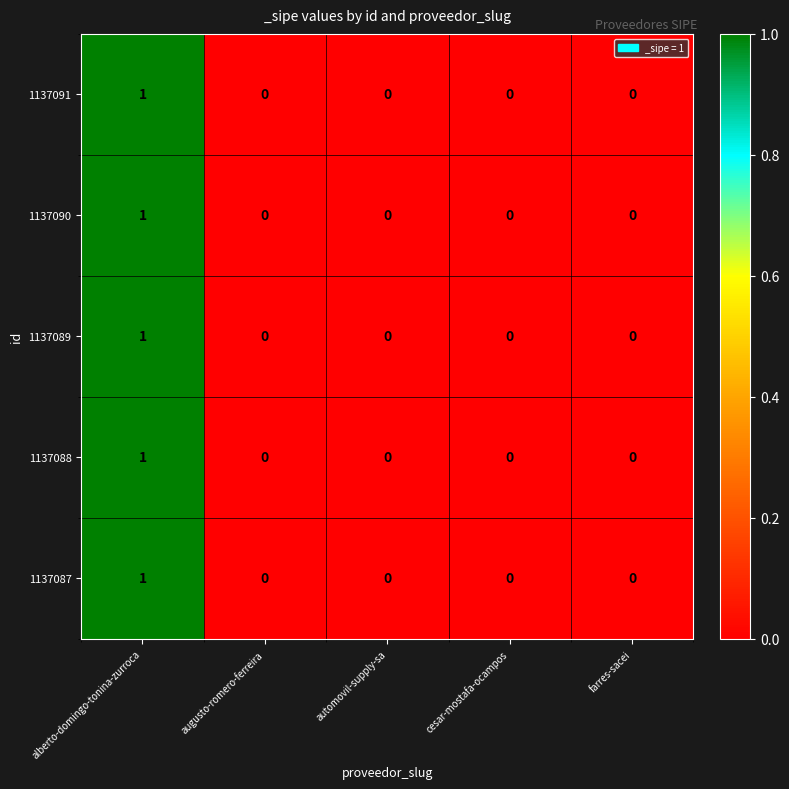

Reading left to right, extract all data points from this chart.

1137091: alberto-domingo-tonina-zurroca=1	augusto-romero-ferreira=0	automovil-supply-sa=0	cesar-mostafa-ocampos=0	farres-sacei=0
1137090: alberto-domingo-tonina-zurroca=1	augusto-romero-ferreira=0	automovil-supply-sa=0	cesar-mostafa-ocampos=0	farres-sacei=0
1137089: alberto-domingo-tonina-zurroca=1	augusto-romero-ferreira=0	automovil-supply-sa=0	cesar-mostafa-ocampos=0	farres-sacei=0
1137088: alberto-domingo-tonina-zurroca=1	augusto-romero-ferreira=0	automovil-supply-sa=0	cesar-mostafa-ocampos=0	farres-sacei=0
1137087: alberto-domingo-tonina-zurroca=1	augusto-romero-ferreira=0	automovil-supply-sa=0	cesar-mostafa-ocampos=0	farres-sacei=0